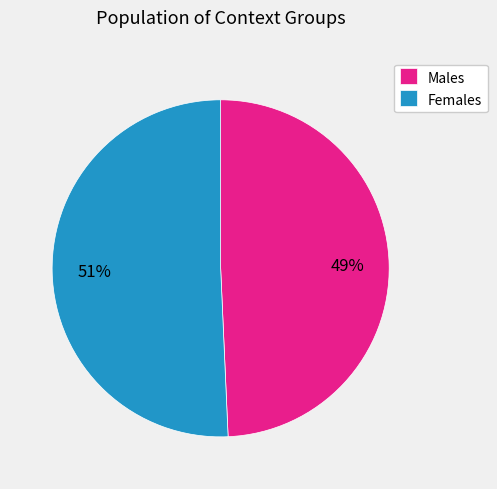

How many slices are in this pie chart?

2